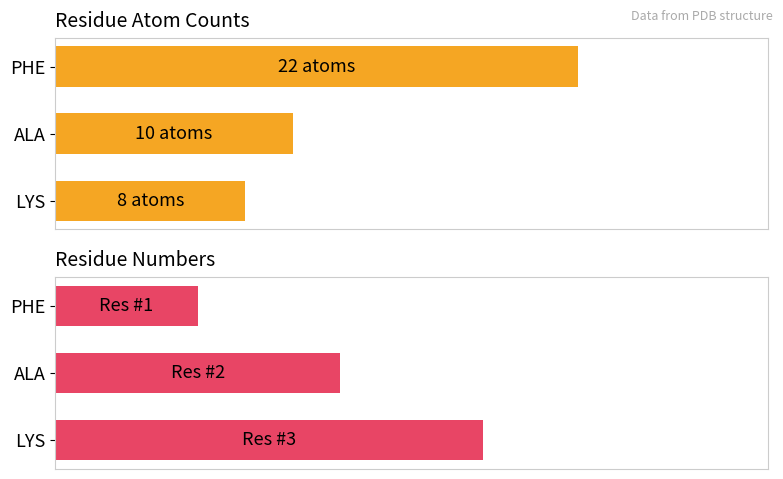

What is the sum of all Atom Count values?

40